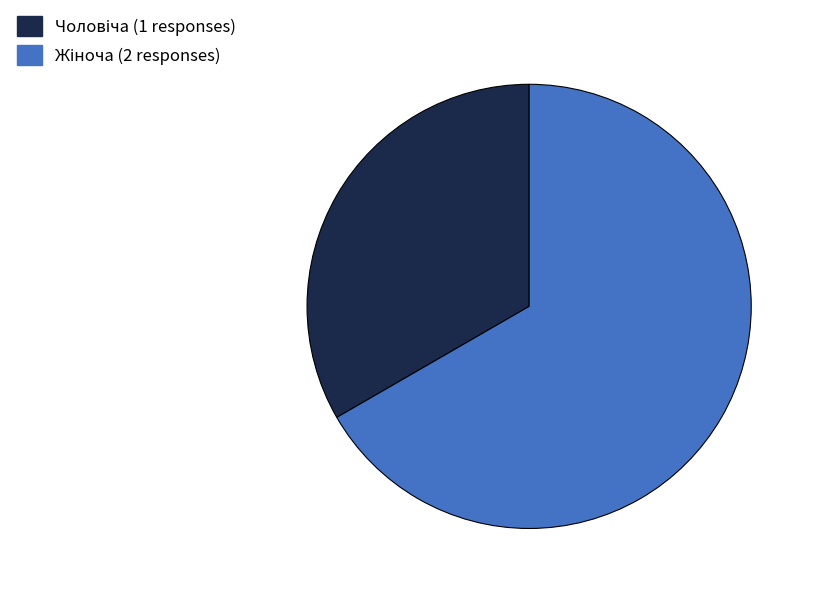

How many slices are in this pie chart?

2